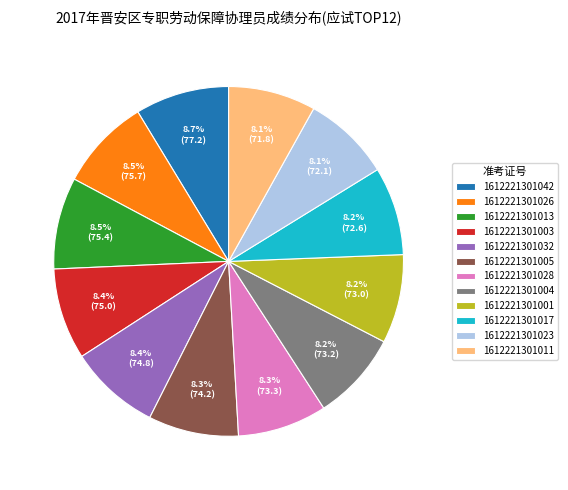

How many segments does this pie chart have?

12